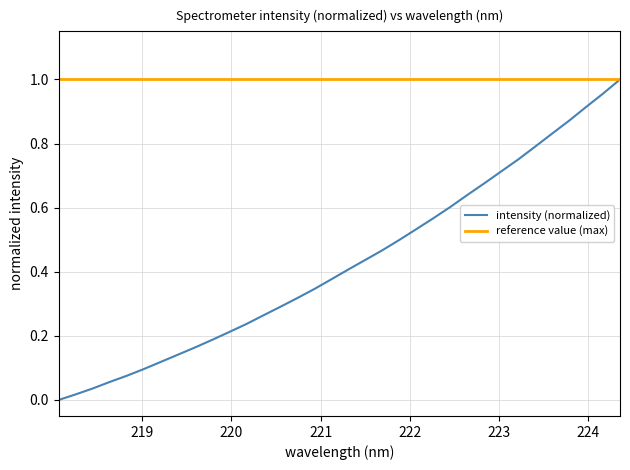

Rank the categories by value from highest to lowest.

224.3616, 224.1709, 223.9802, 223.7895, 223.5987, 223.408, 223.2172, 223.0264, 222.8355, 222.6447, 222.4538, 222.263, 222.0721, 221.8812, 221.6902, 221.4993, 221.3083, 221.1174, 220.9264, 220.7354, 220.5444, 220.3533, 220.1623, 219.9712, 219.7801, 219.589, 219.3979, 219.2067, 219.0156, 218.8244, 218.6332, 218.442, 218.2508, 218.0596